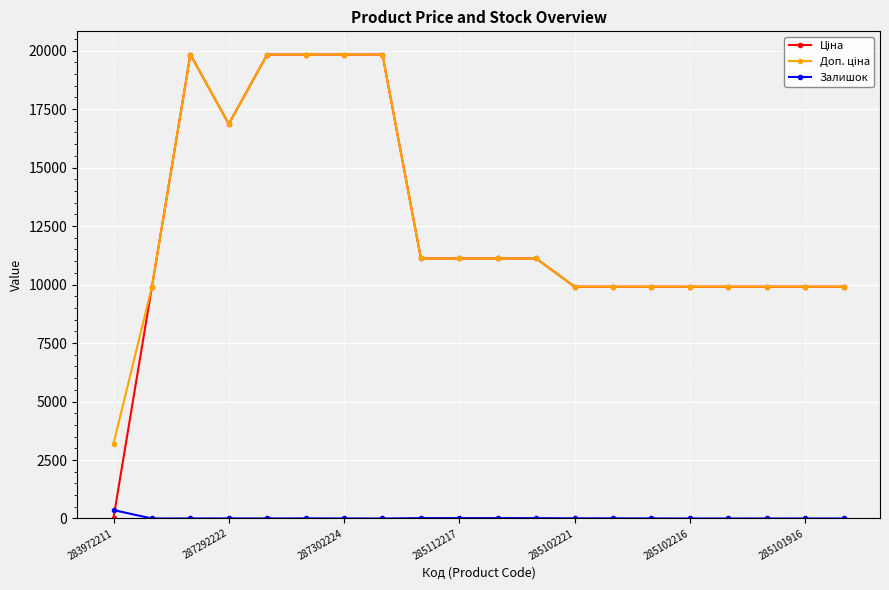

Does the chart have visible grid lines?

Yes